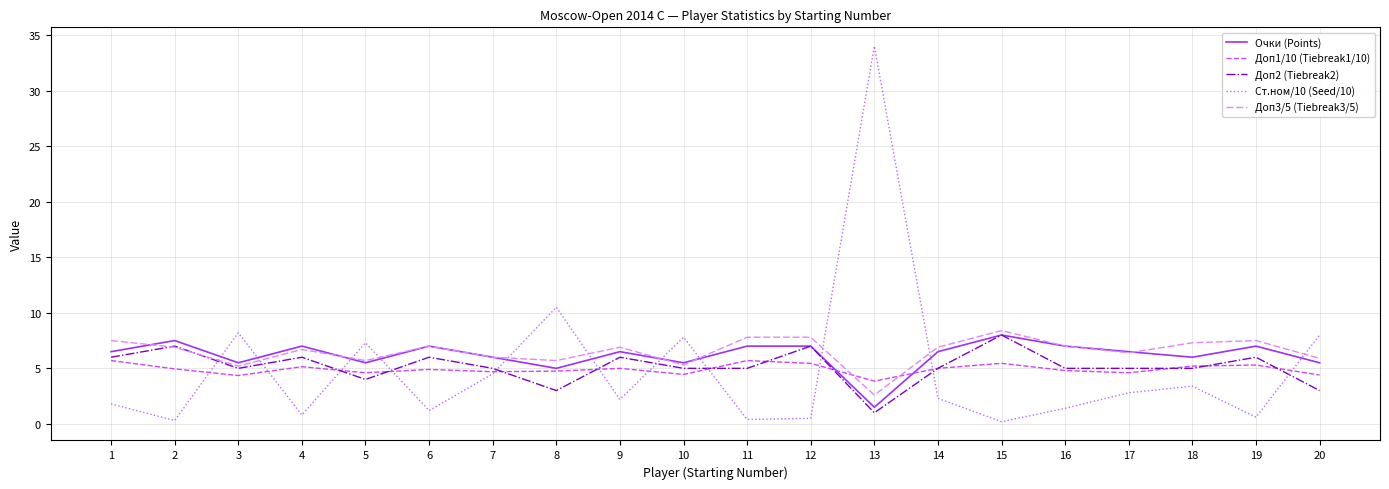

How many lines are shown in the chart?

5